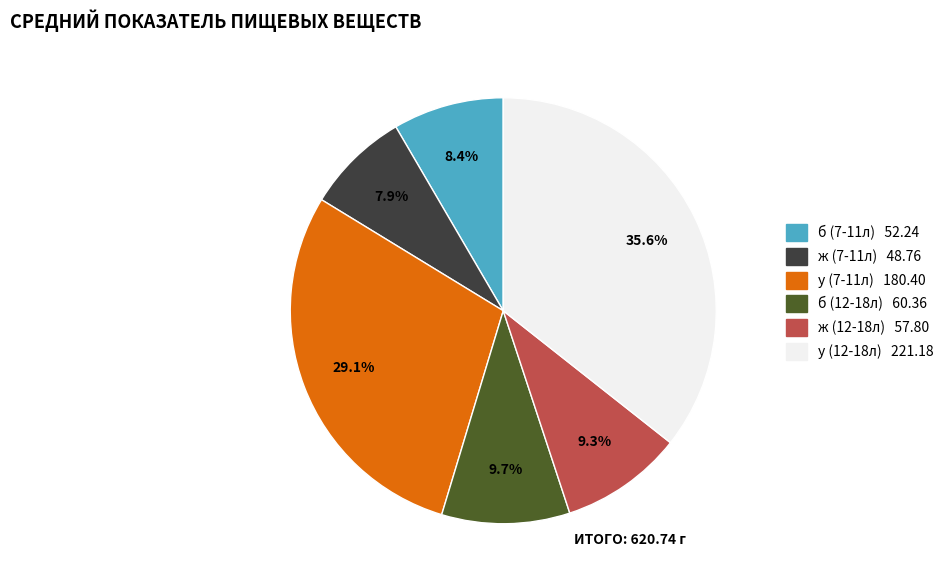

Approximately how many times larger is the value at б (7-11л) compared to ж (12-18л)?

0.9